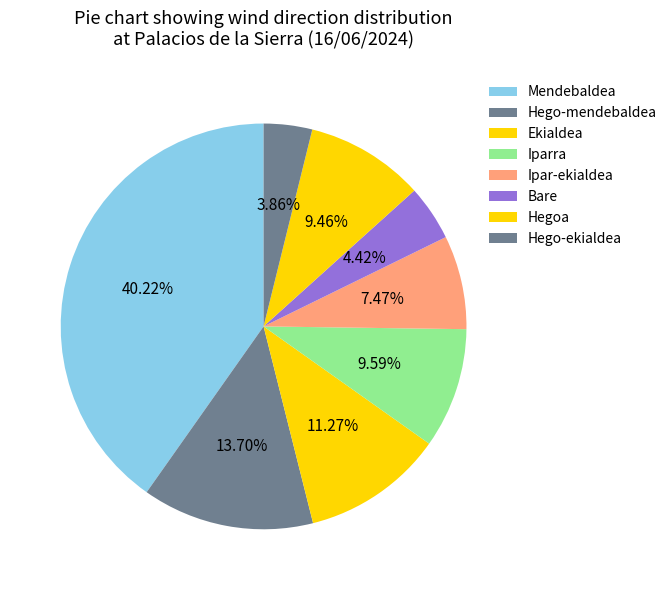

How many slices are in this pie chart?

8